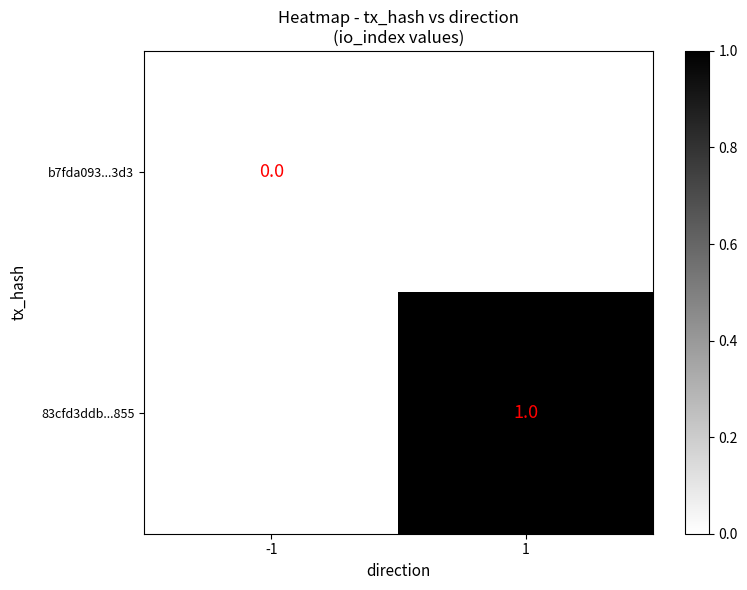

Is the value of 83cfd3ddb...855 at 1 greater than the value of b7fda093...3d3 at -1?

Yes